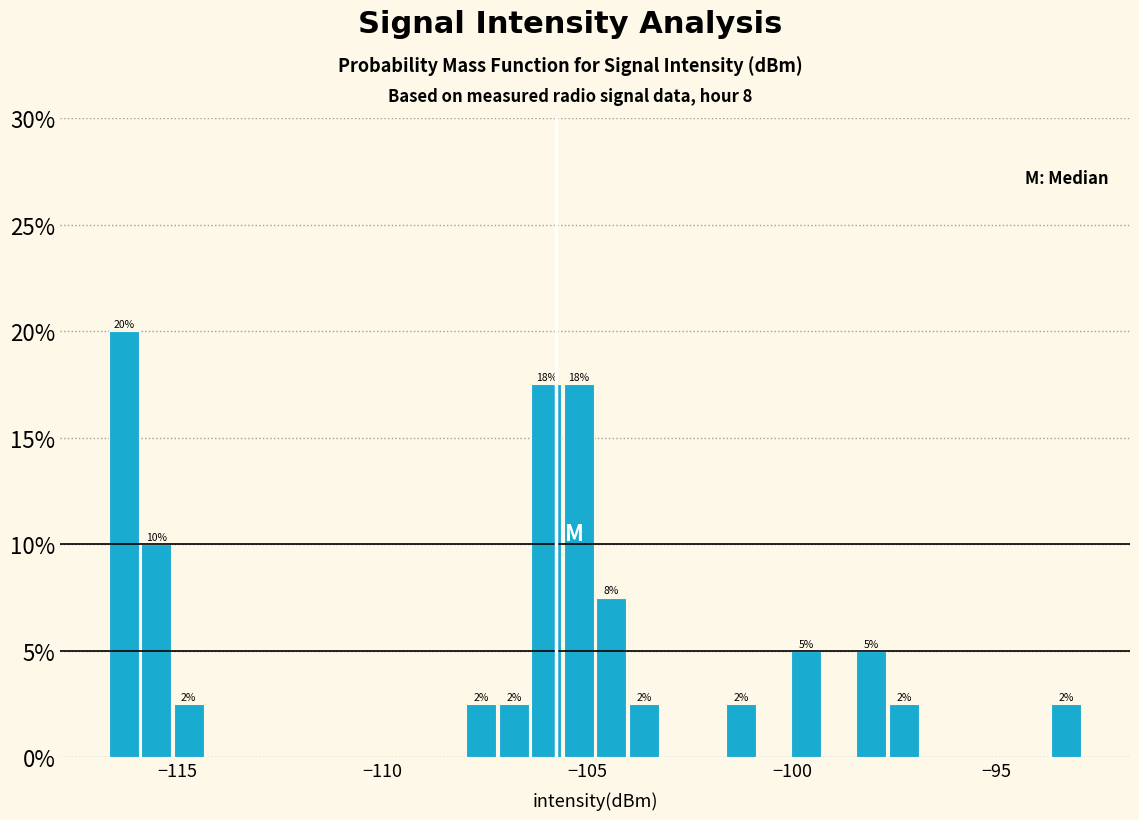

Around what value on the x-axis is the tallest bar? Give the approximate position of its centre, as read against the axis.

-116.5